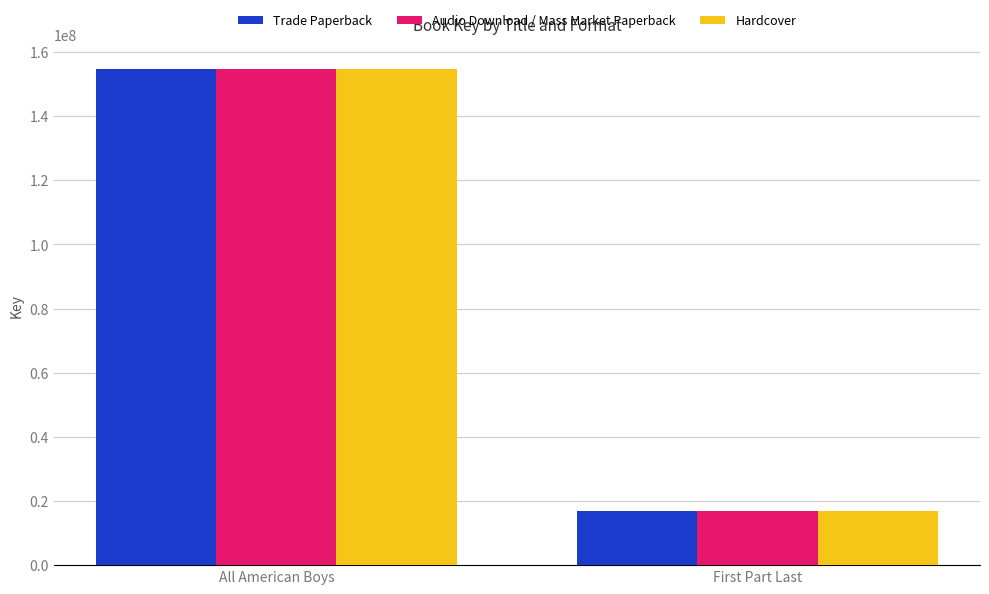

What is the difference between the maximum and minimum values in the Hardcover series?

137525904